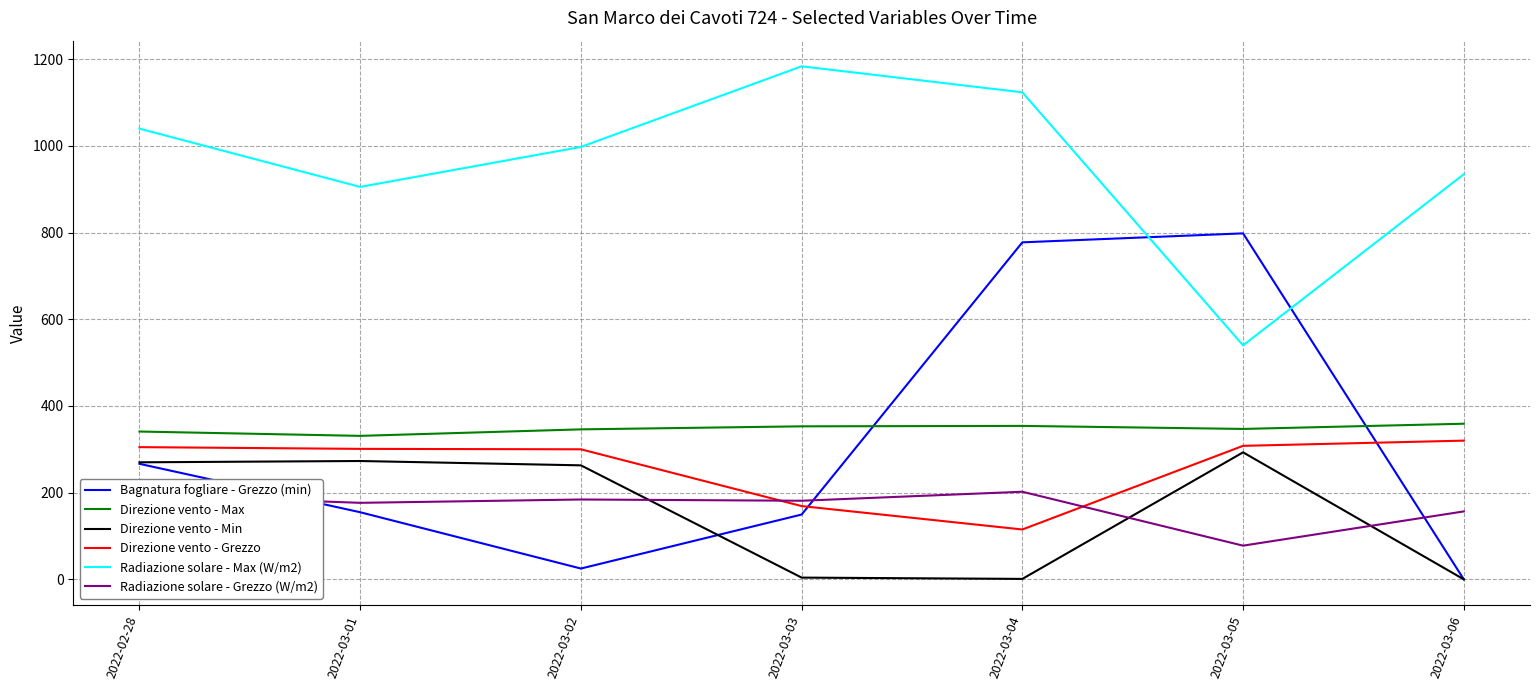

What is the total value across all series at 2022-03-01?

2141.7